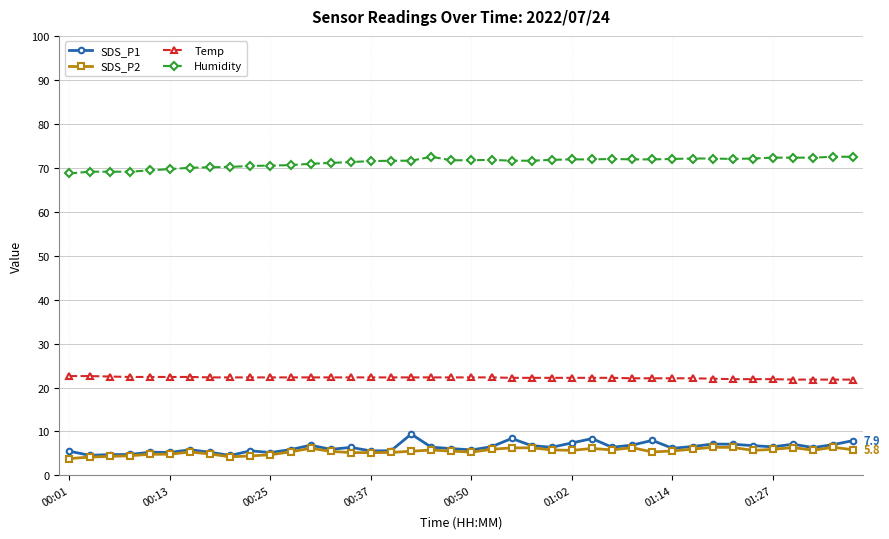

What is the value of the SDS_P1 point at the 4th from the left?

4.8